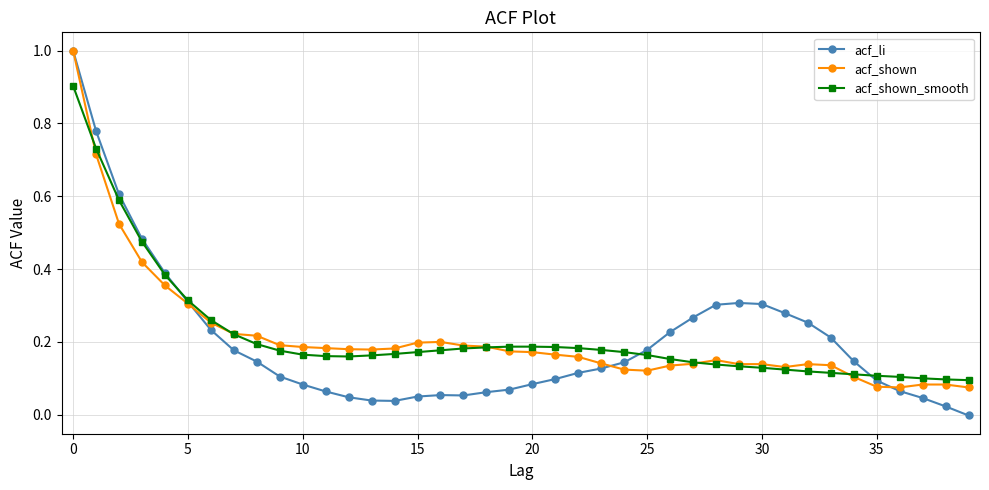

What is the maximum value shown in the chart?

1.0